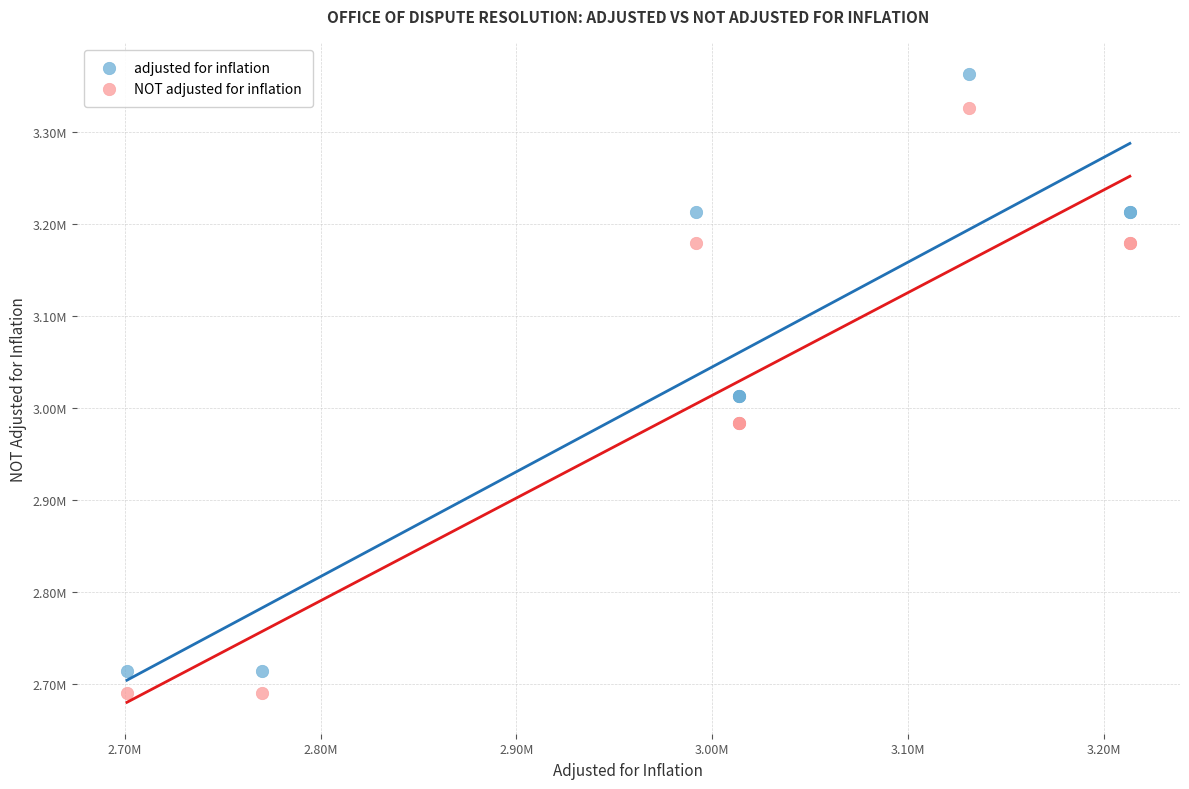

What are all the series names shown in the legend?

adjusted for inflation, NOT adjusted for inflation